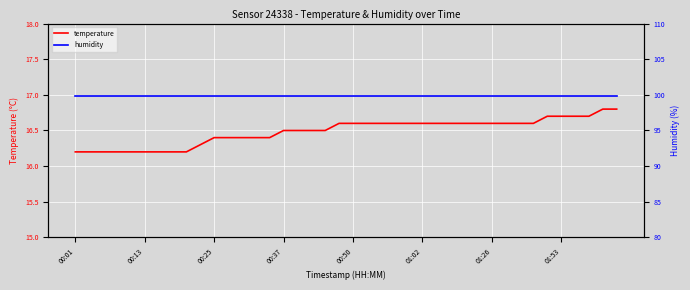

Reading right to left, transcribe all the data shown in this chart.

temperature: 16.8	16.8	16.7	16.7	16.7	16.7	16.6	16.6	16.6	16.6	16.6	16.6	16.6	16.6	16.6	16.6	16.6	16.6	16.6	16.6	16.6	16.5	16.5	16.5	16.5	16.4	16.4	16.4	16.4	16.4	16.3	16.2	16.2	16.2	16.2	16.2	16.2	16.2	16.2	16.2
humidity: 99.9	99.9	99.9	99.9	99.9	99.9	99.9	99.9	99.9	99.9	99.9	99.9	99.9	99.9	99.9	99.9	99.9	99.9	99.9	99.9	99.9	99.9	99.9	99.9	99.9	99.9	99.9	99.9	99.9	99.9	99.9	99.9	99.9	99.9	99.9	99.9	99.9	99.9	99.9	99.9